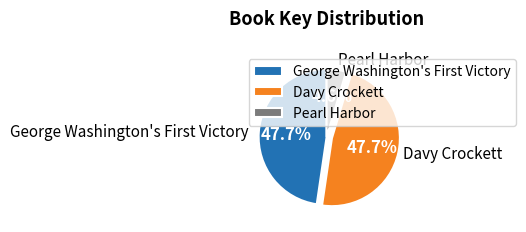

Which has a higher value, Pearl Harbor or Davy Crockett?

Davy Crockett